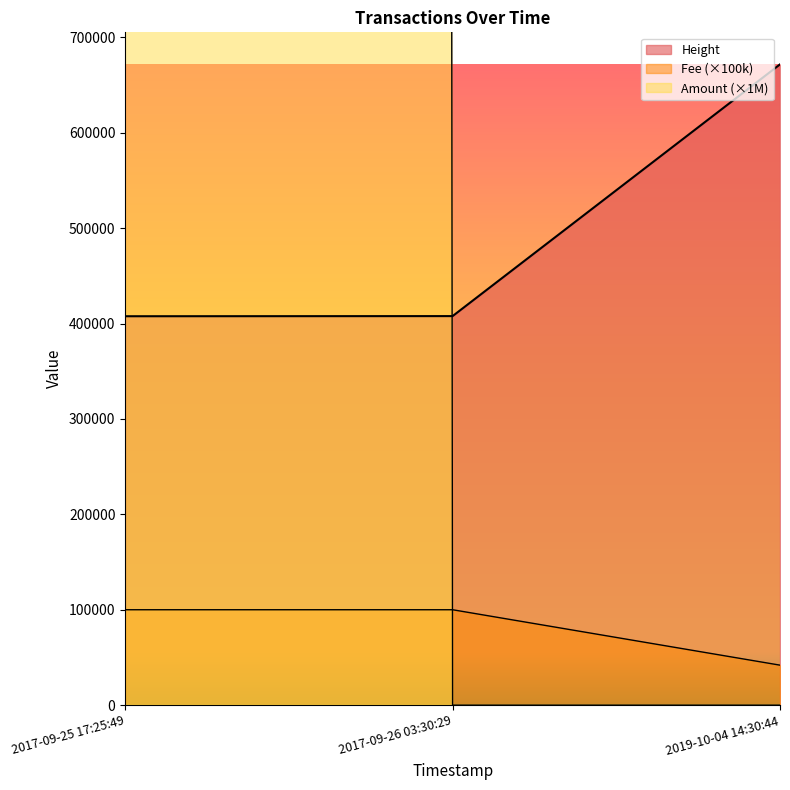

True or false: Amount has a value of 27313.1 at 2019-10-04 14:30:44.

False